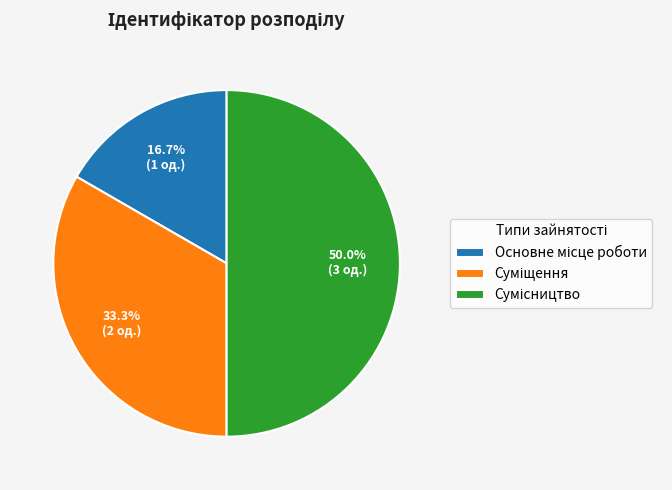

To the nearest percent, what portion does Сумісництво represent?

50%